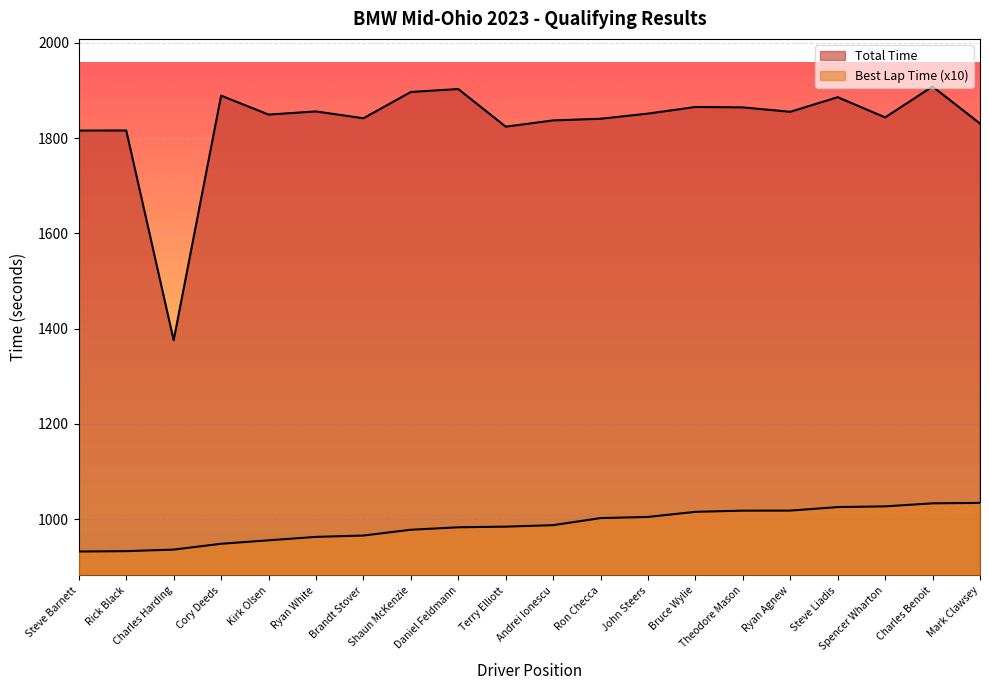

Between Theodore Mason and Brandt Stover, which is larger?

Theodore Mason